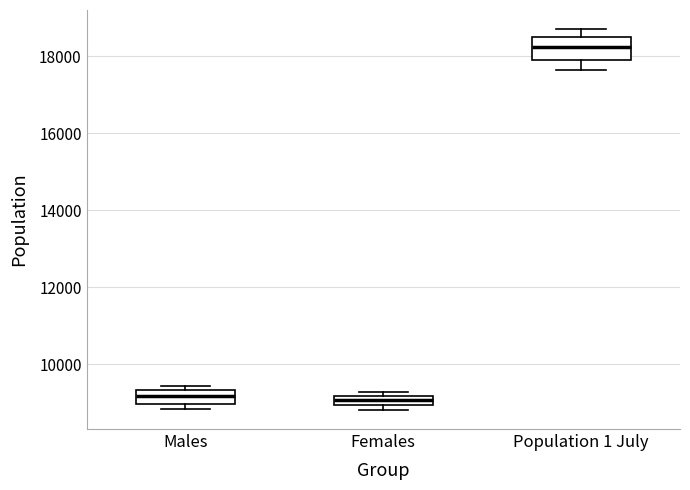

Which box has the highest median line?

Population 1 July